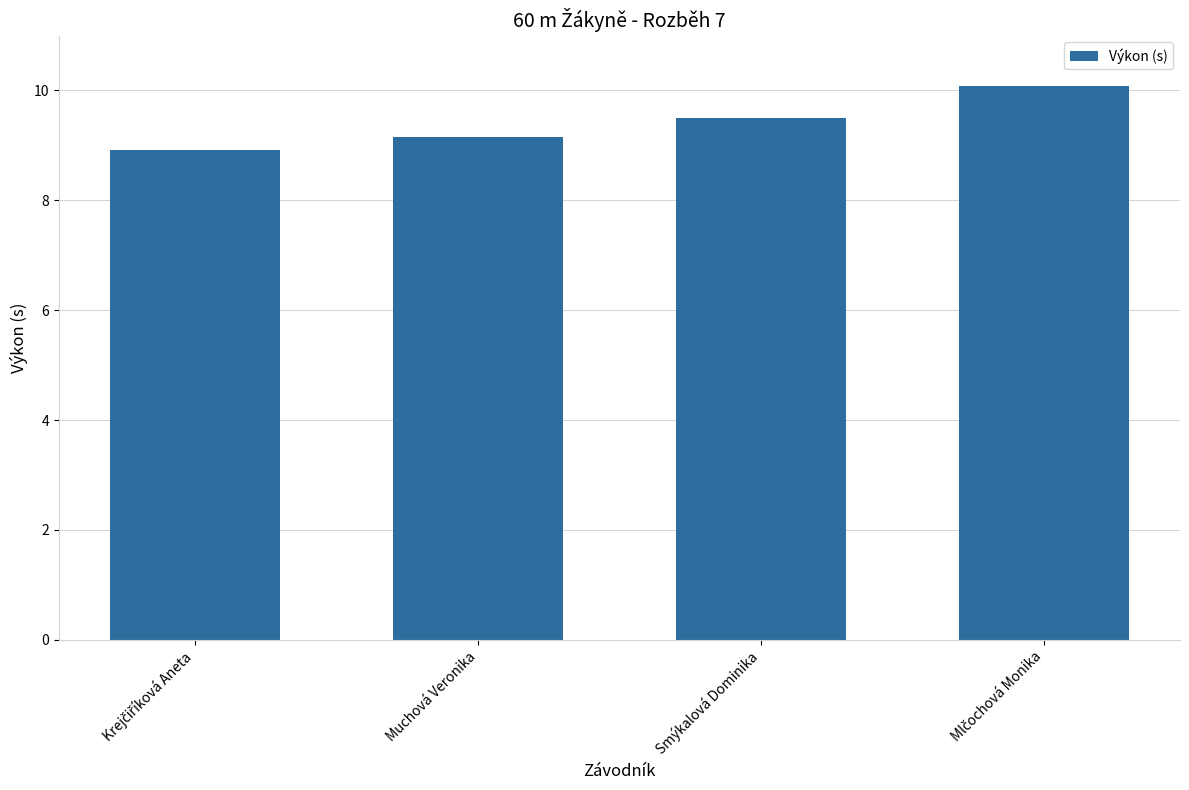

Does the chart contain stacked bars?

No